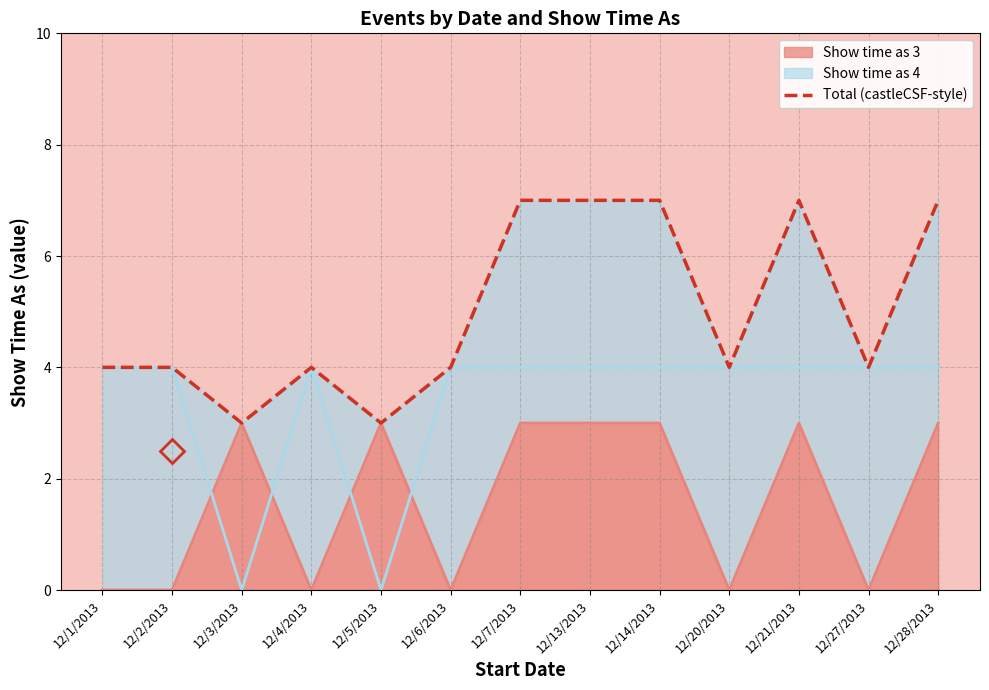

Which label corresponds to the smallest value in the chart?

12/3/2013